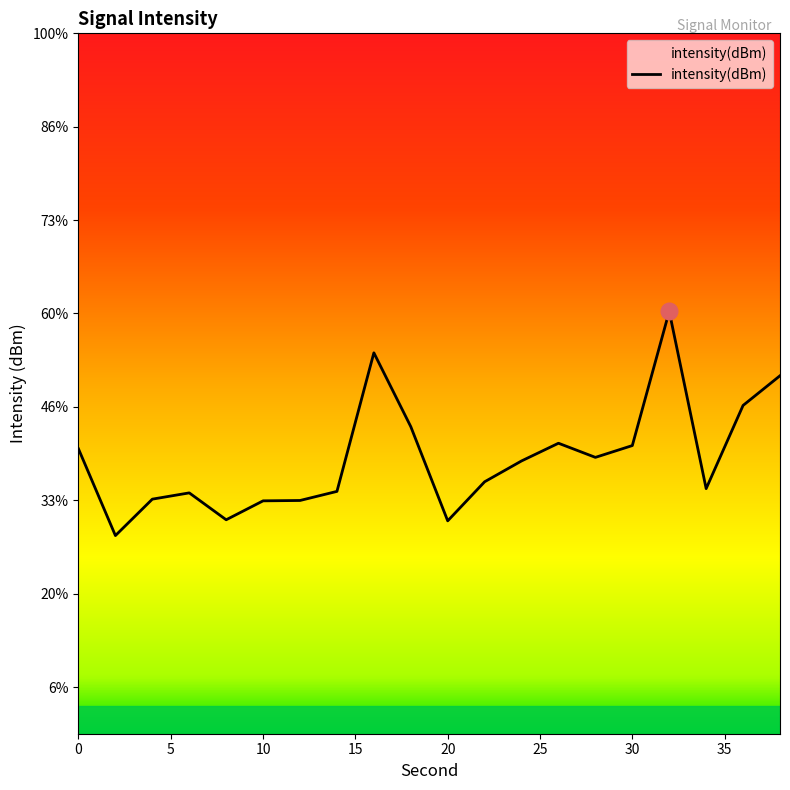

True or false: the data shows -110.4 at 10.

True